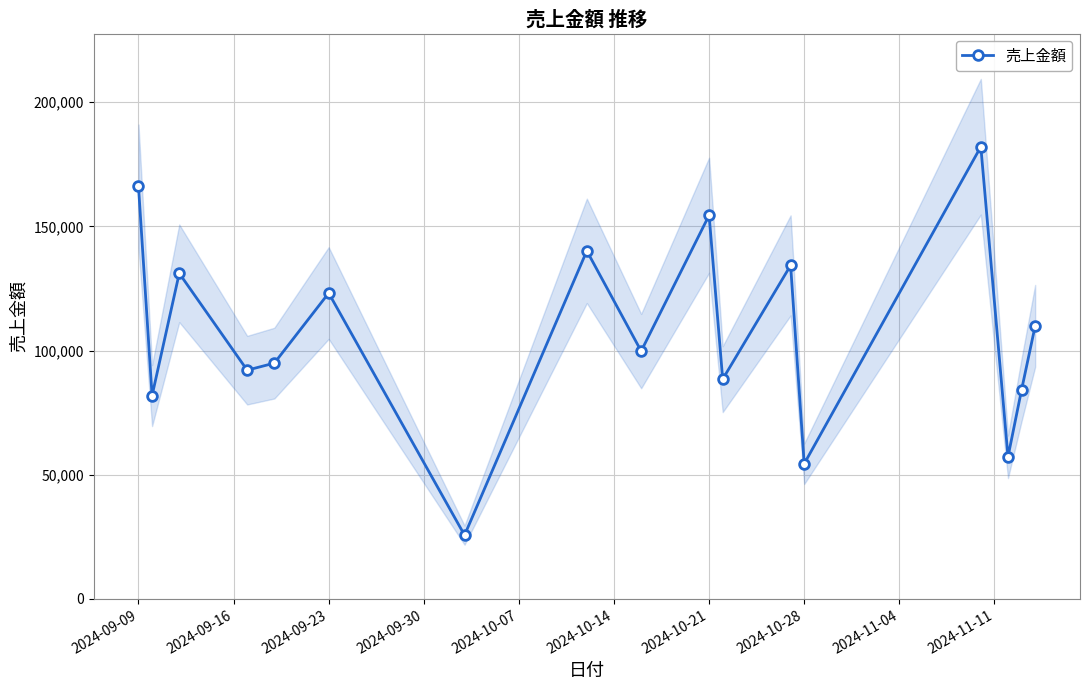

True or false: 売上金額 has more than 1 points higher than both neighbors.

True